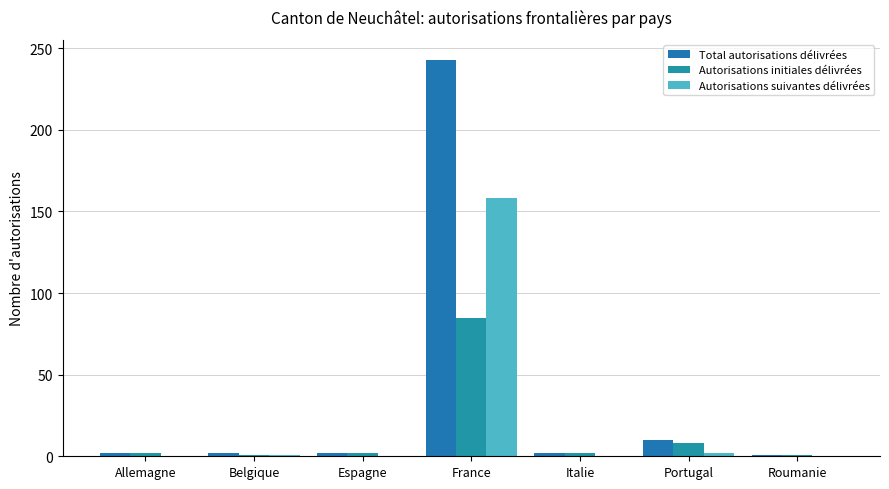

What is the label of the 1st bar from the right?

Roumanie